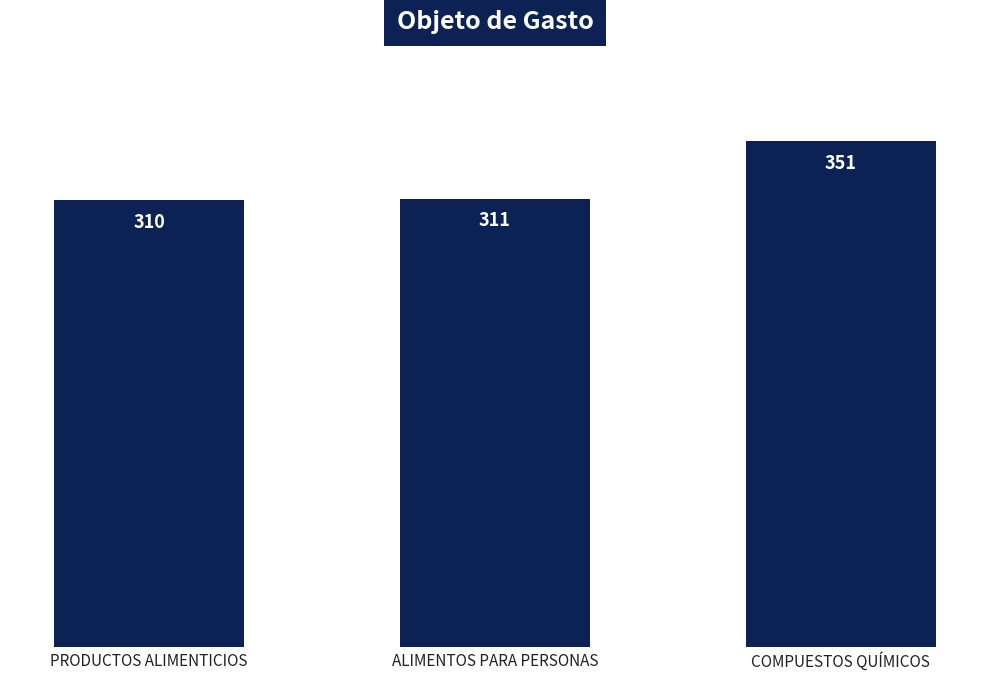

What is the difference between the values at COMPUESTOS QUÍMICOS and ALIMENTOS PARA PERSONAS?

40